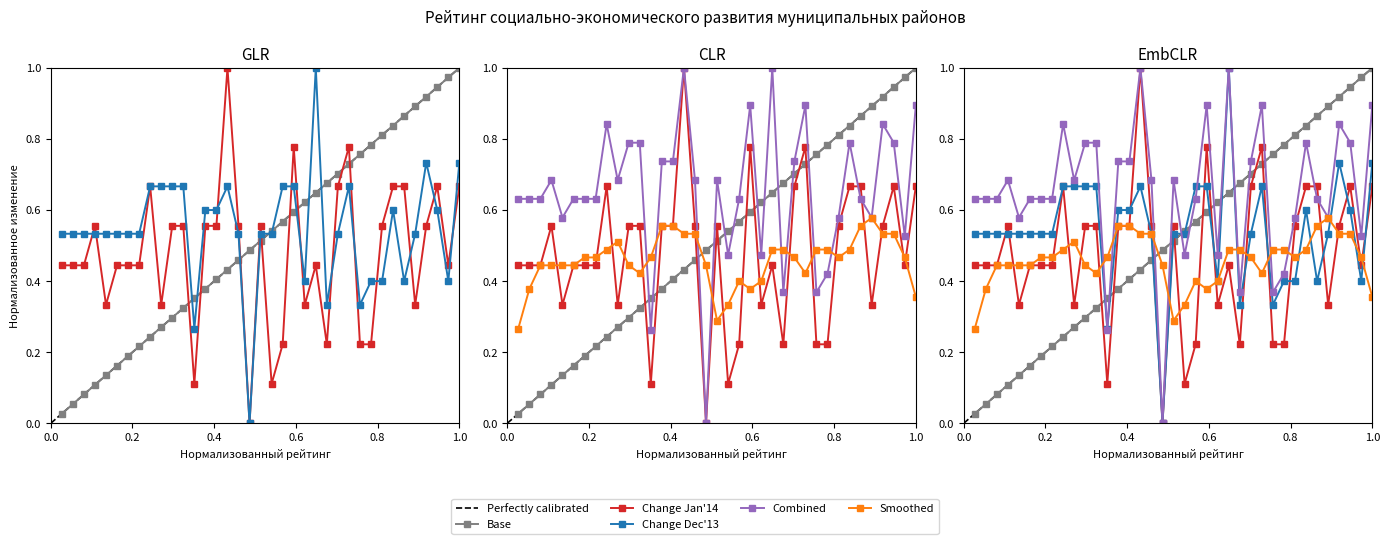

At how many categories does at least one series exceed 0?

37